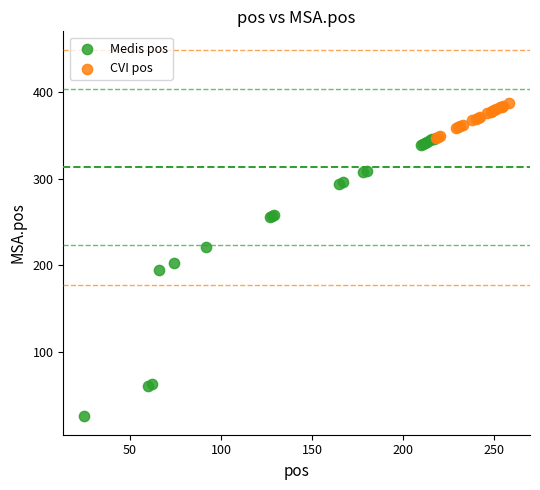

Which series has the largest Y range (max minus min)?

Medis pos